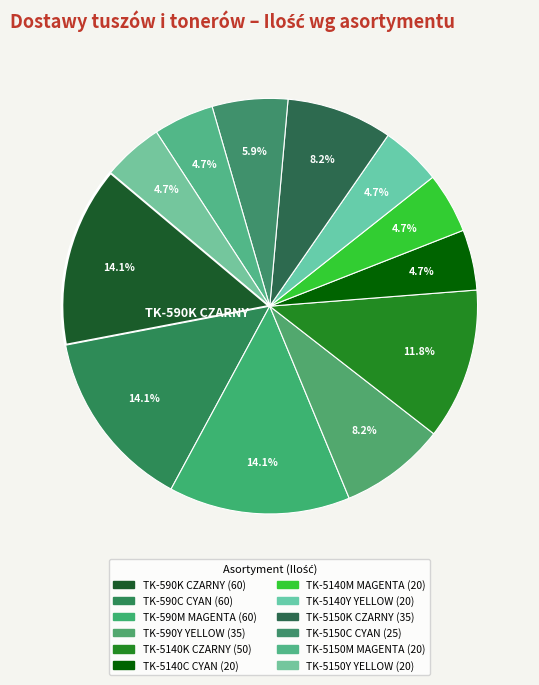

How many segments does this pie chart have?

12